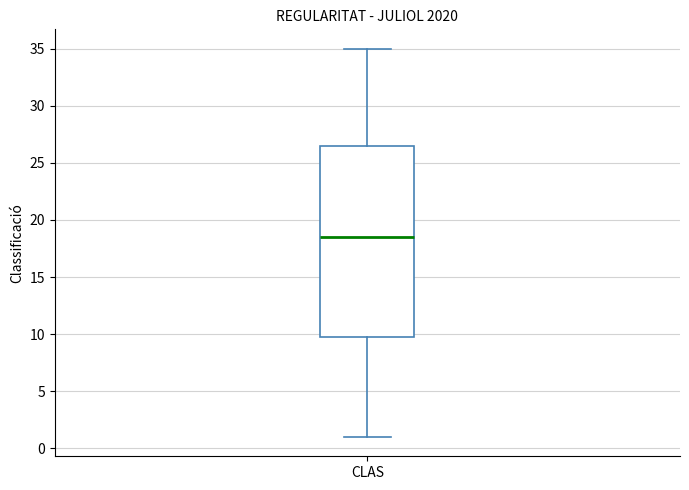

Transcribe this box plot: give where the median line is, the range the box spans, and where the two whiskers end, as read against the y-axis. The values are not printed on the chart, so give them approximately, as read against the axis.

median 18.5, box 10.0 to 26.5, whiskers 1.0 to 35.0